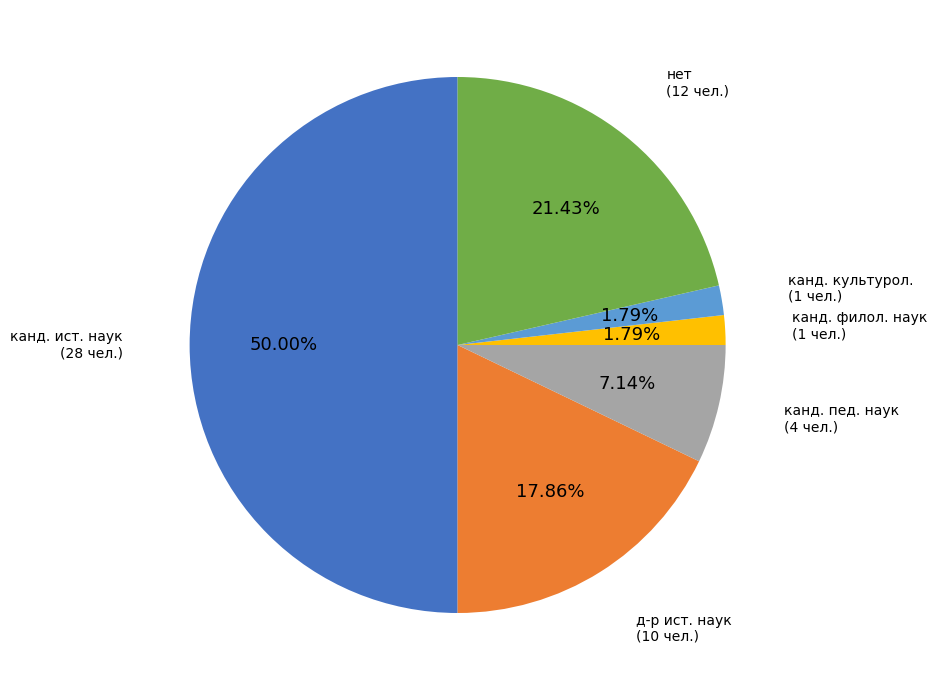

Is it true that канд. культурол. is 2% of the pie?

True